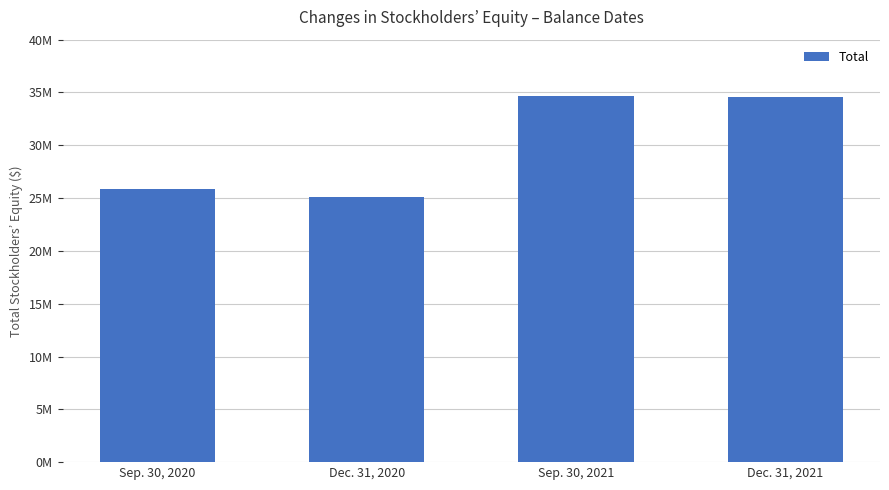

Does the chart contain any negative values?

No